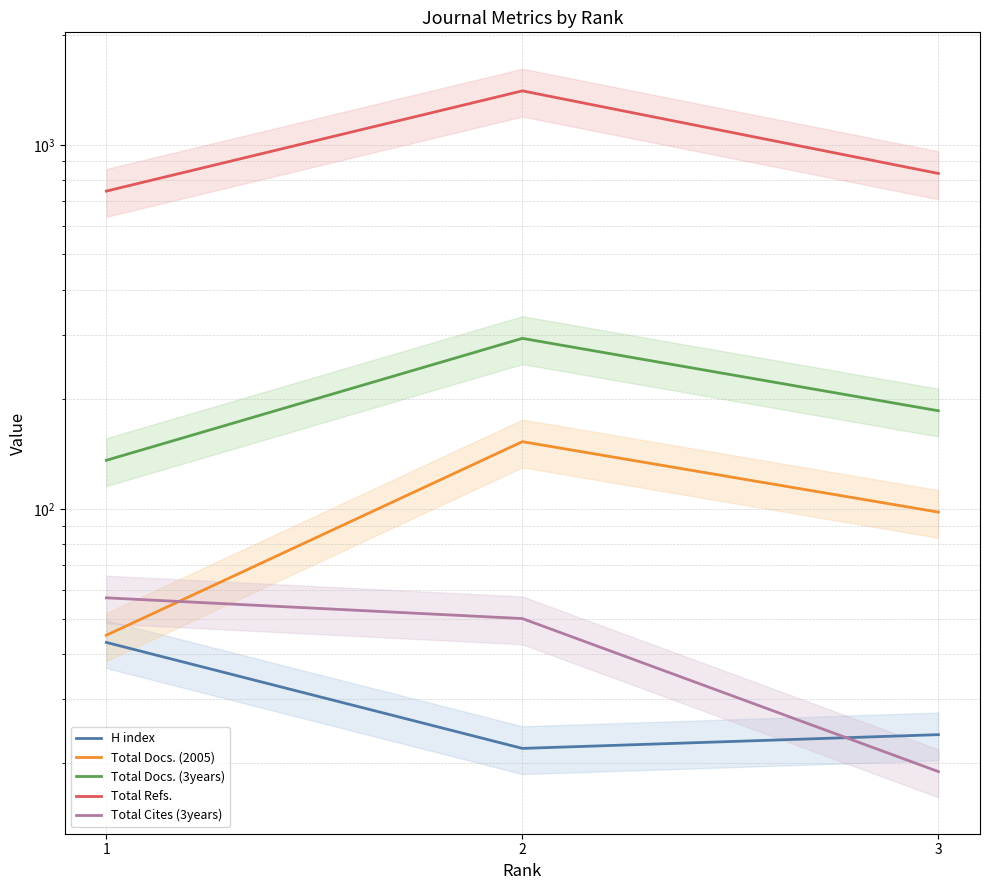

What value does the Total Docs. (2005) series have at 3, to the nearest 10?

100